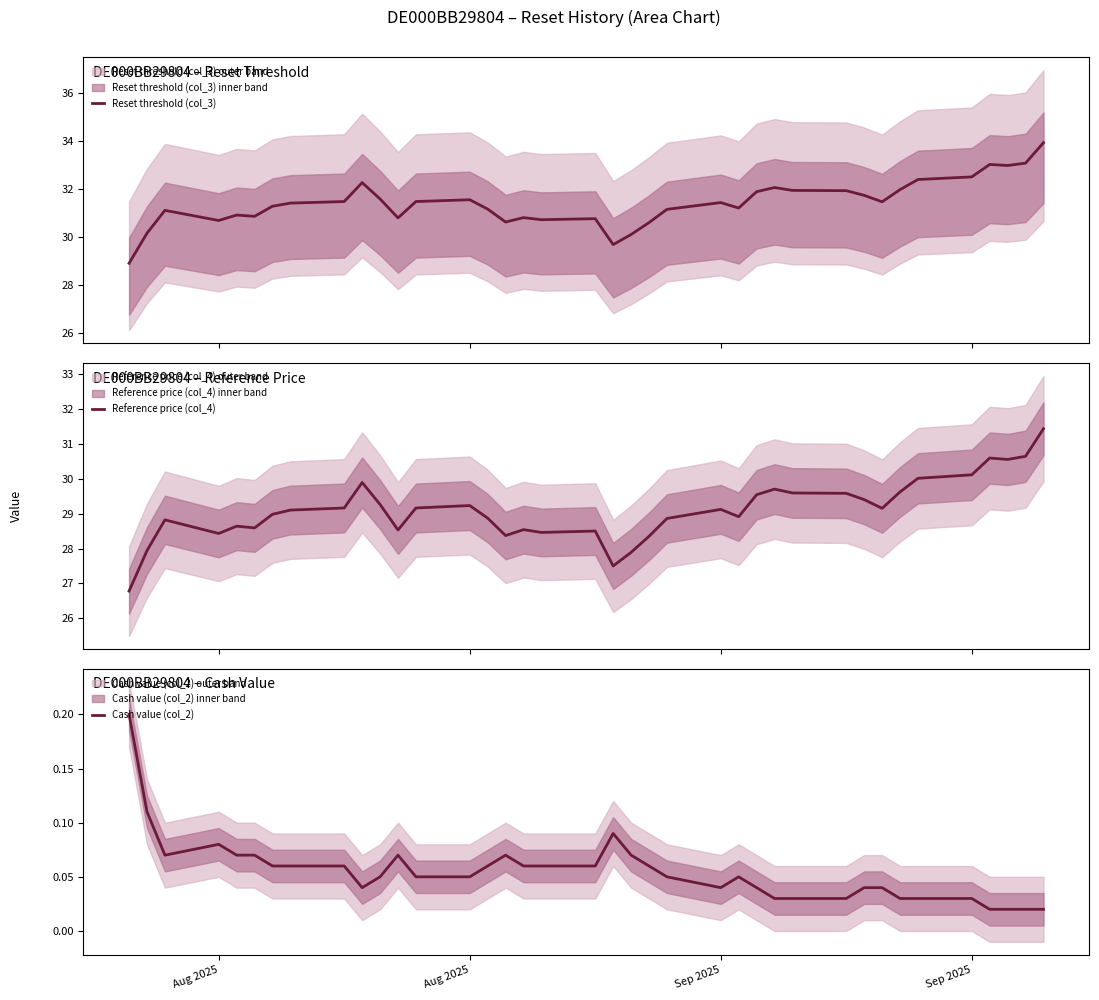

Rank the series by their maximum value, from lowest to highest.

Cash value (col_2), Reference price (col_4), Reset threshold (col_3)